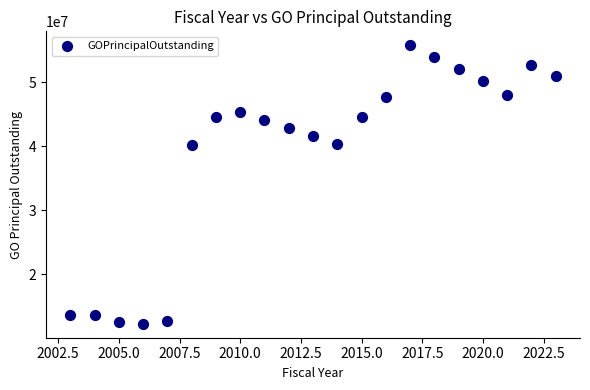

What is the range of X values (max minus min)?

20.0